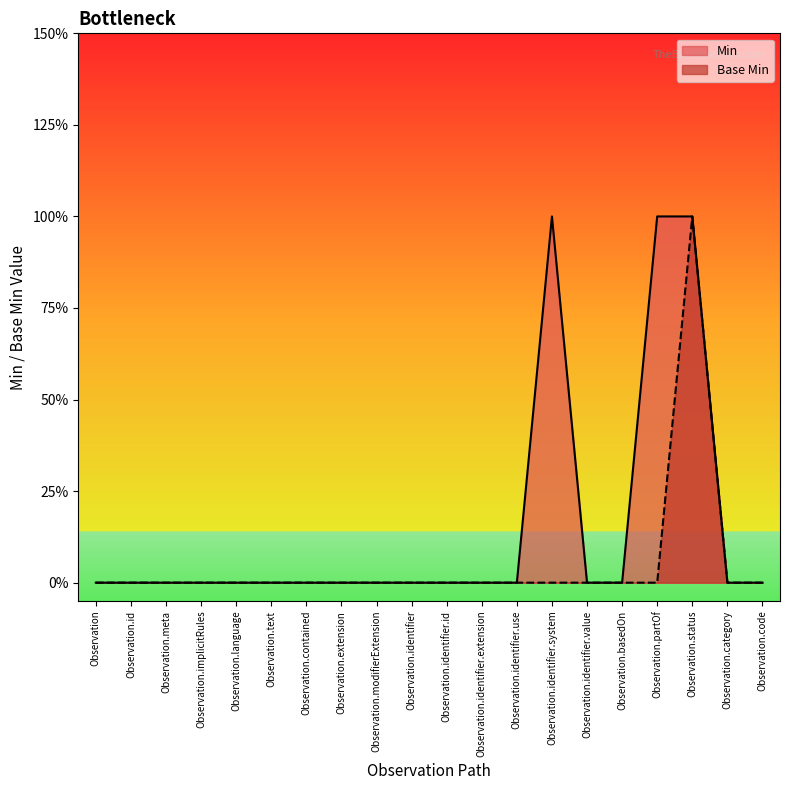

At which label does Min reach its peak?

Observation.identifier.system